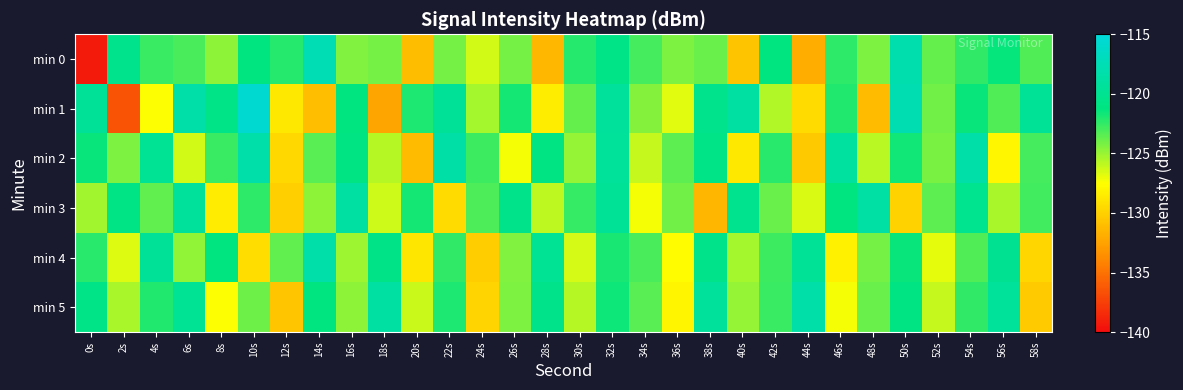

Rank the series at 12s from highest to lowest value.

min 0, min 4, min 1, min 2, min 3, min 5